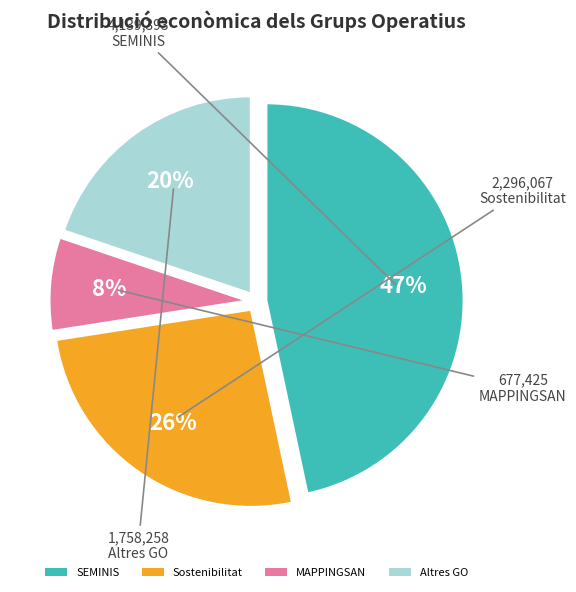

Does any single category account for the majority?

No